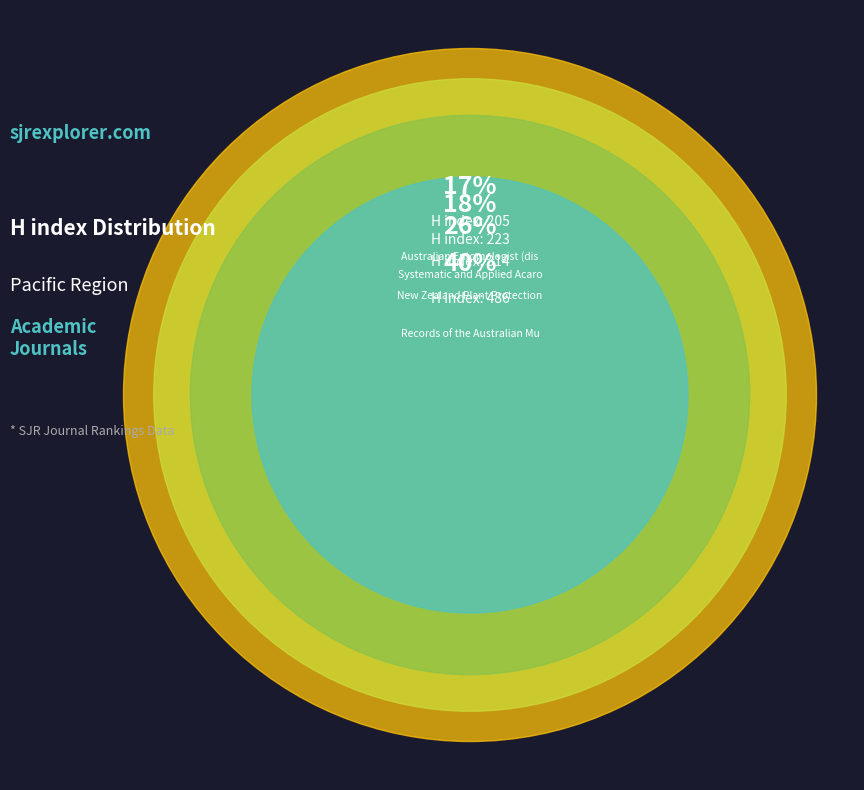

True or false: Records of the Australian Museum accounts for 40% of the total.

True